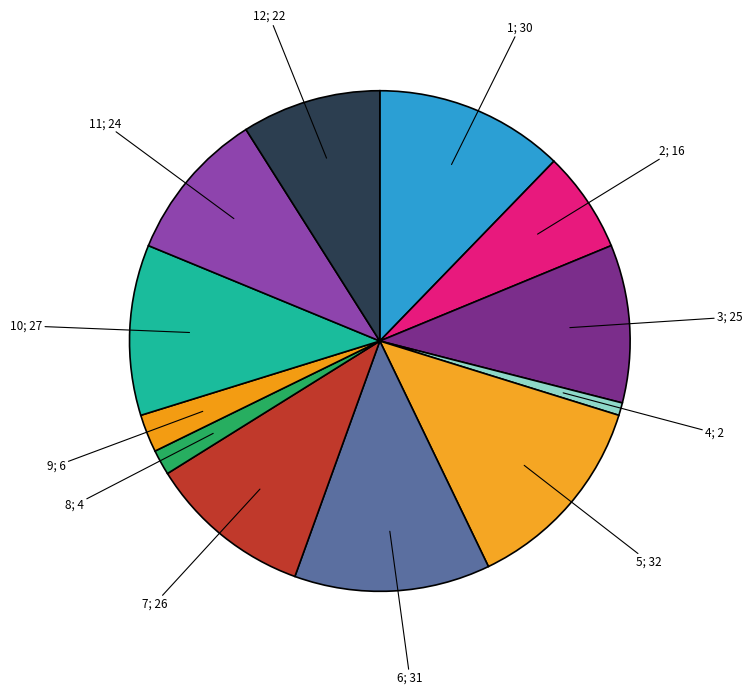

How many segments does this pie chart have?

12